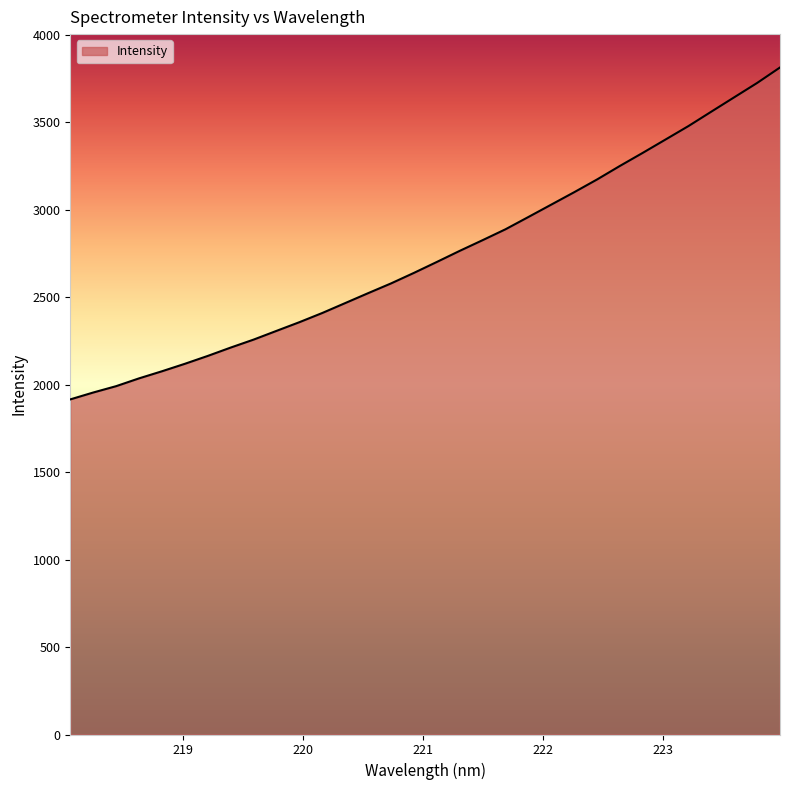

What is the smallest value displayed?

1915.5